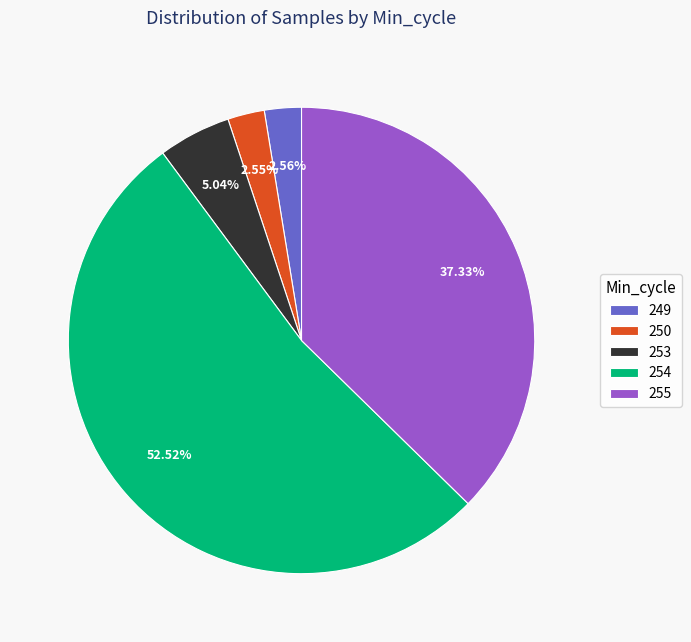

Is it true that 254 is 1% of the pie?

False